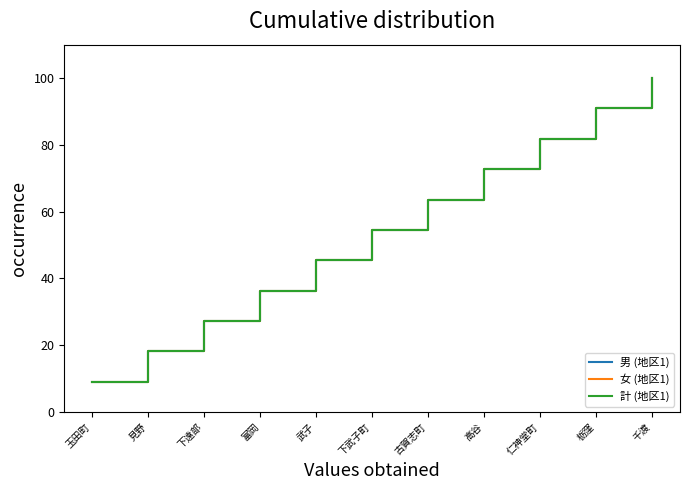

True or false: 女 (地区1) and 男 (地区1) cross at least once.

False